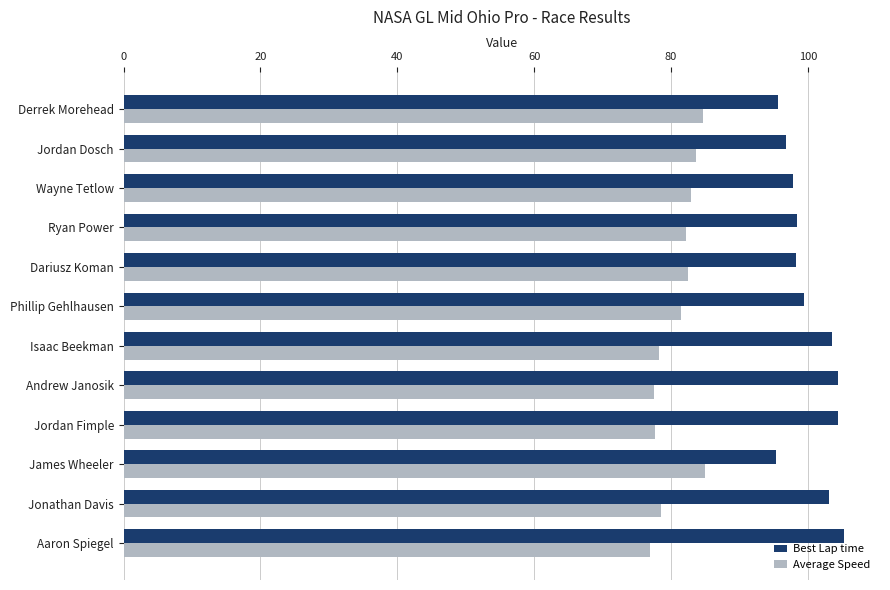

What is the minimum value for Best Lap time?

95.4